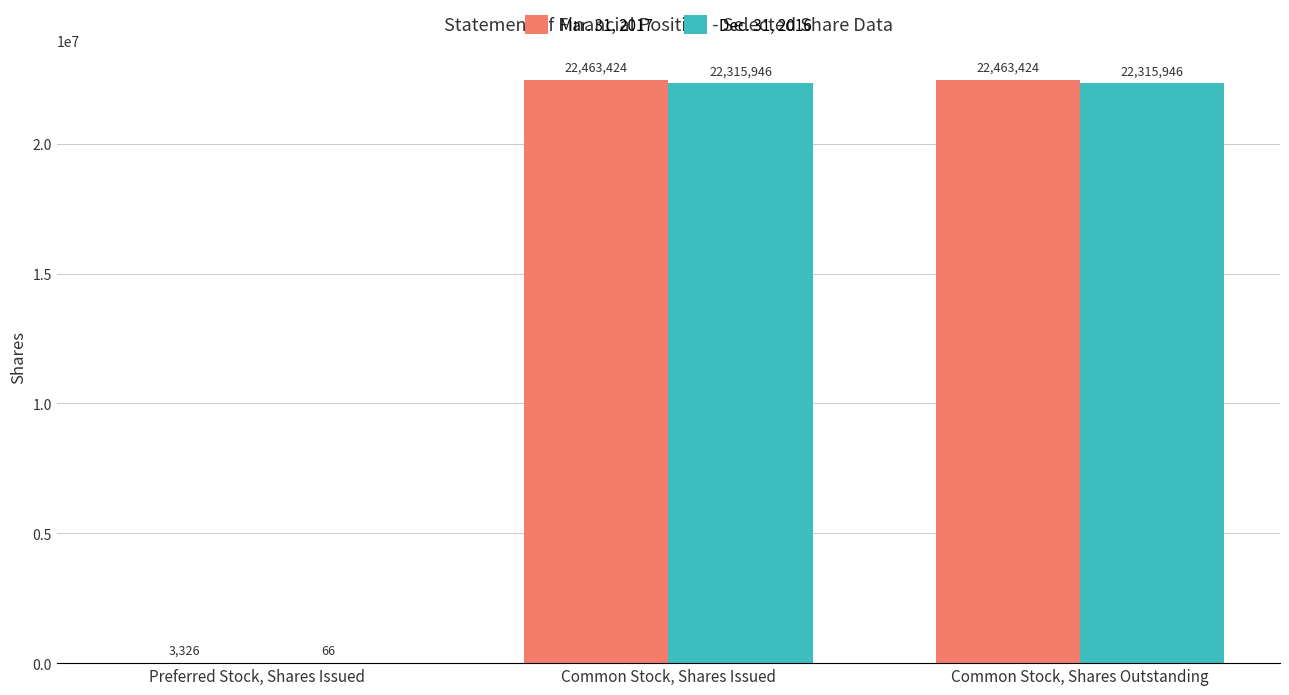

What is the total value across all series at Preferred Stock, Shares Issued?

3392